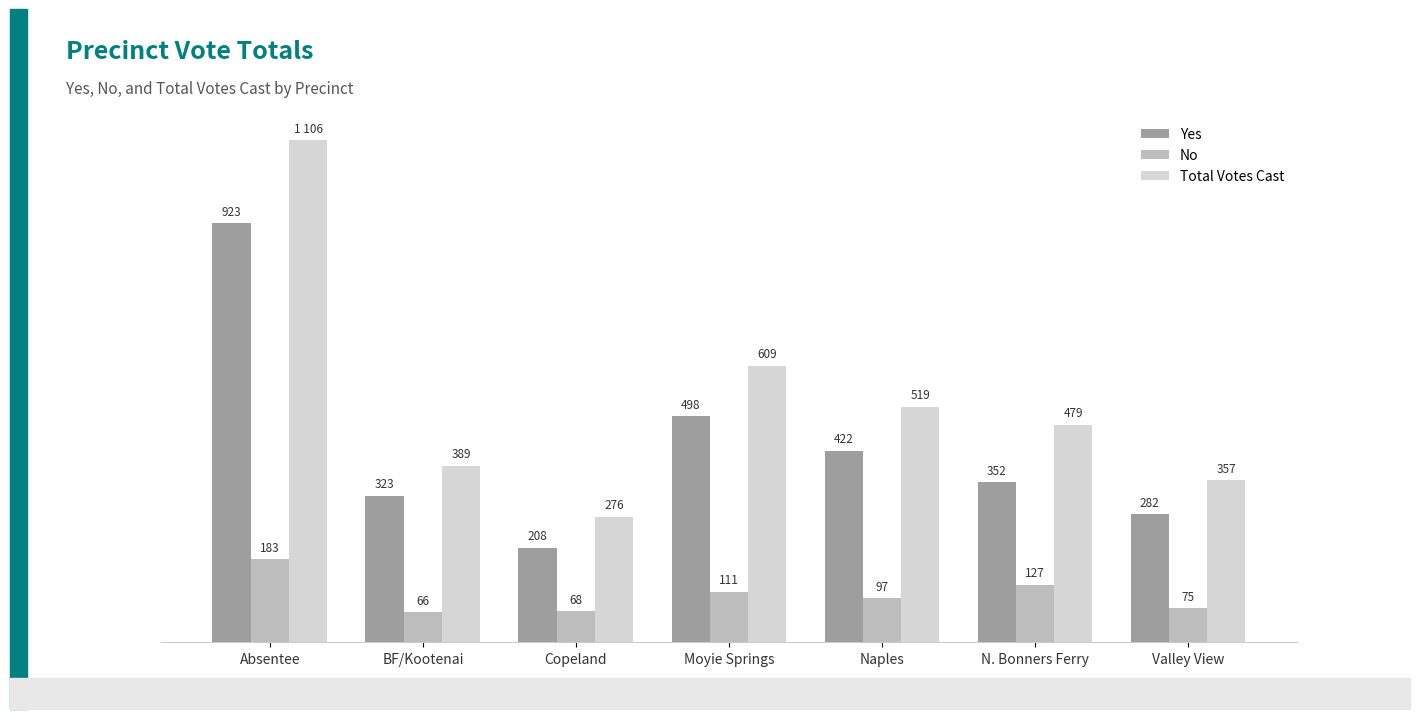

Rank the categories by No value from lowest to highest.

BF/Kootenai, Copeland, Valley View, Naples, Moyie Springs, N. Bonners Ferry, Absentee